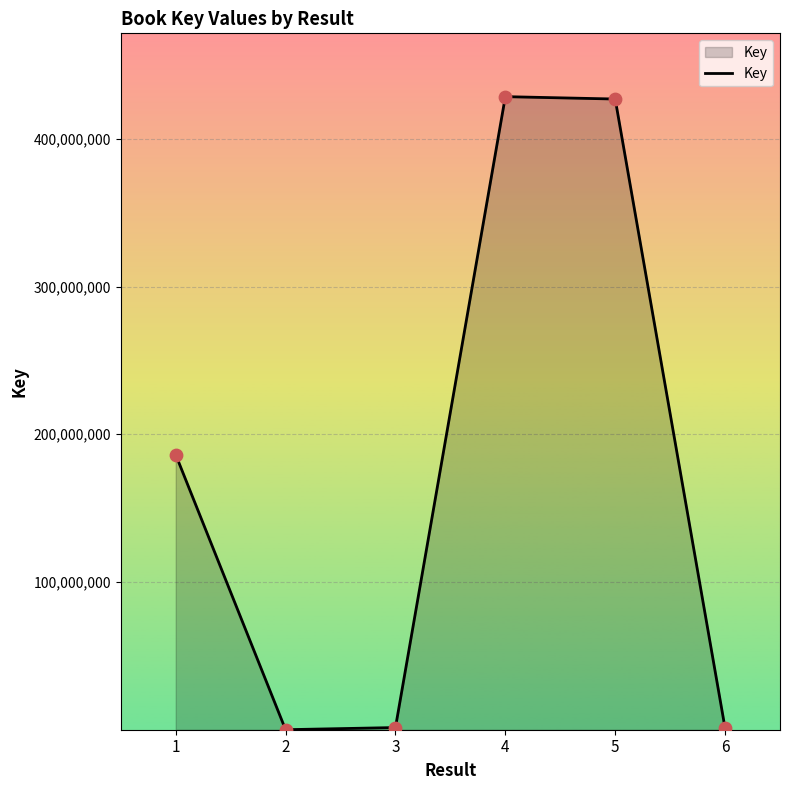

Between 4 and 3, which is larger?

4